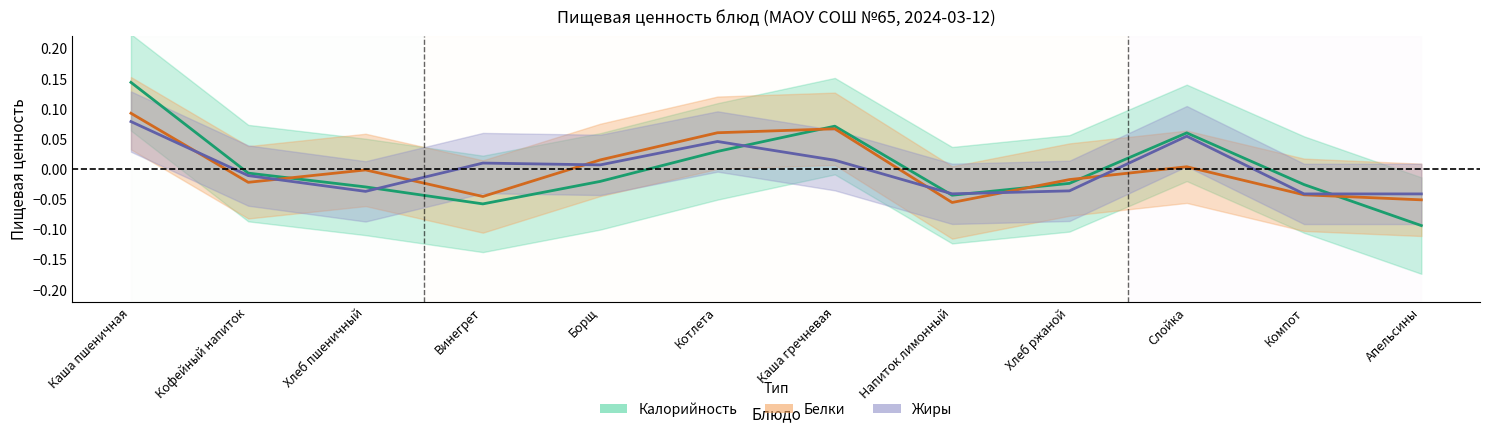

Which series changed the most between Винегрет and Борщ?

Белки